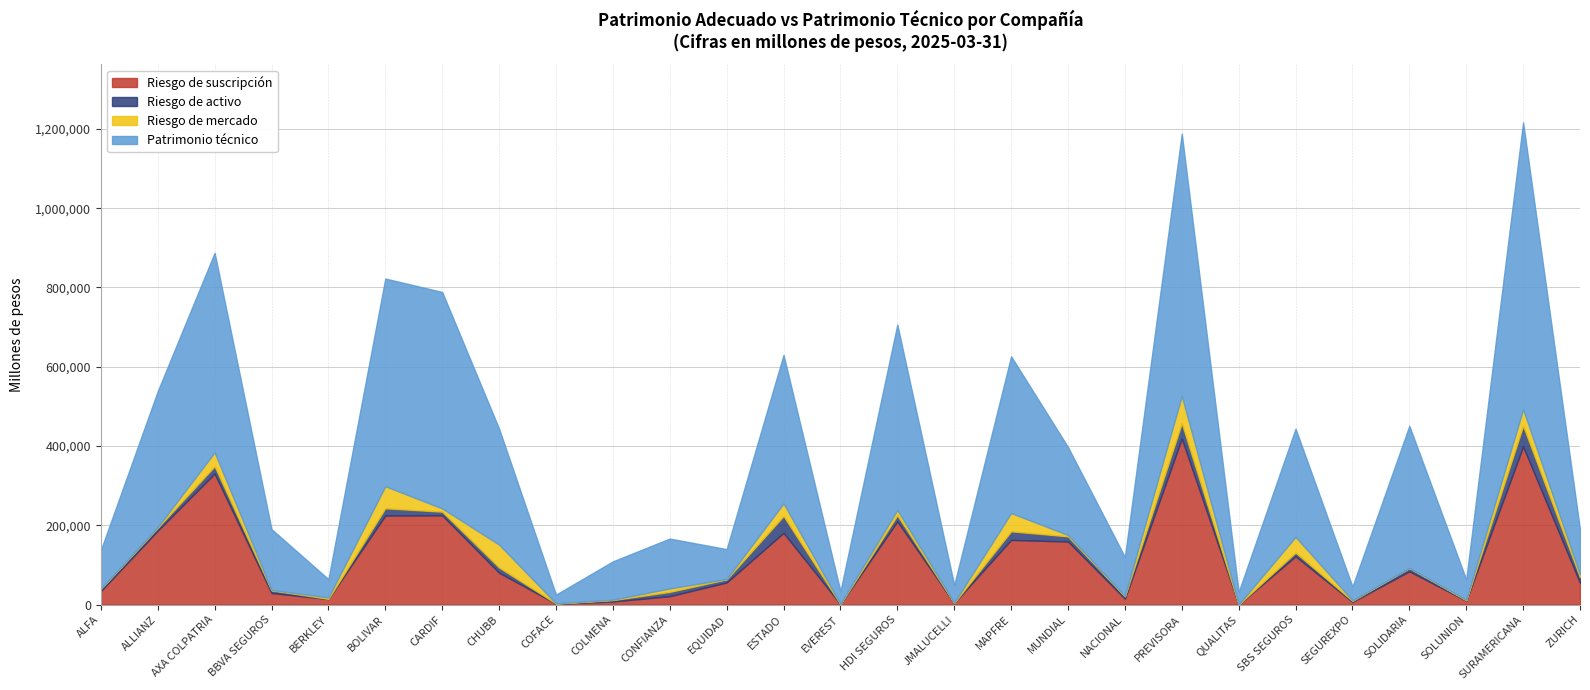

At which category is the sum across all series the highest?

SURAMERICANA